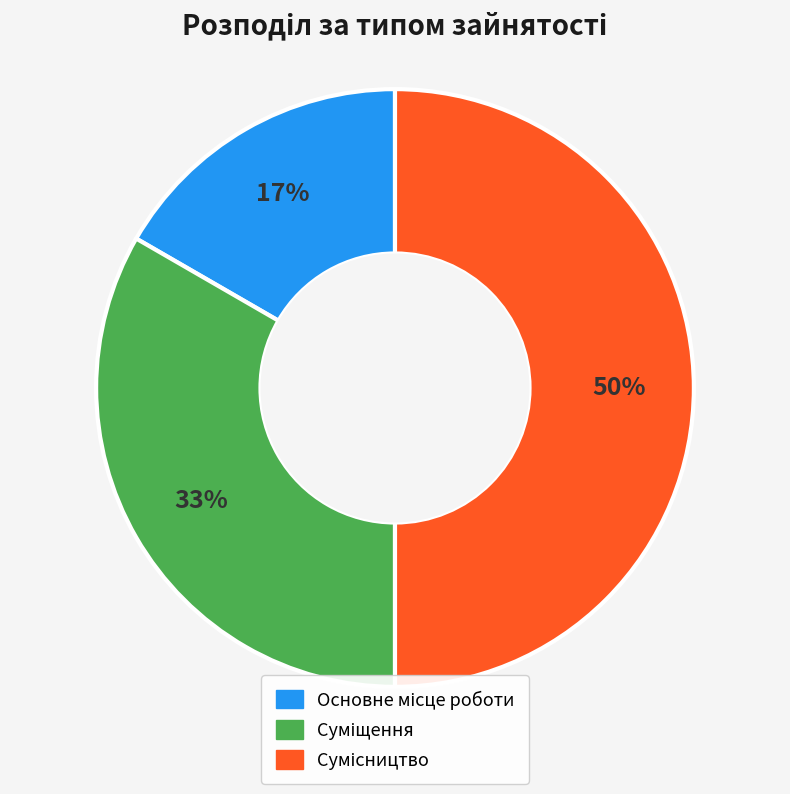

Count the number of slices in the pie.

3